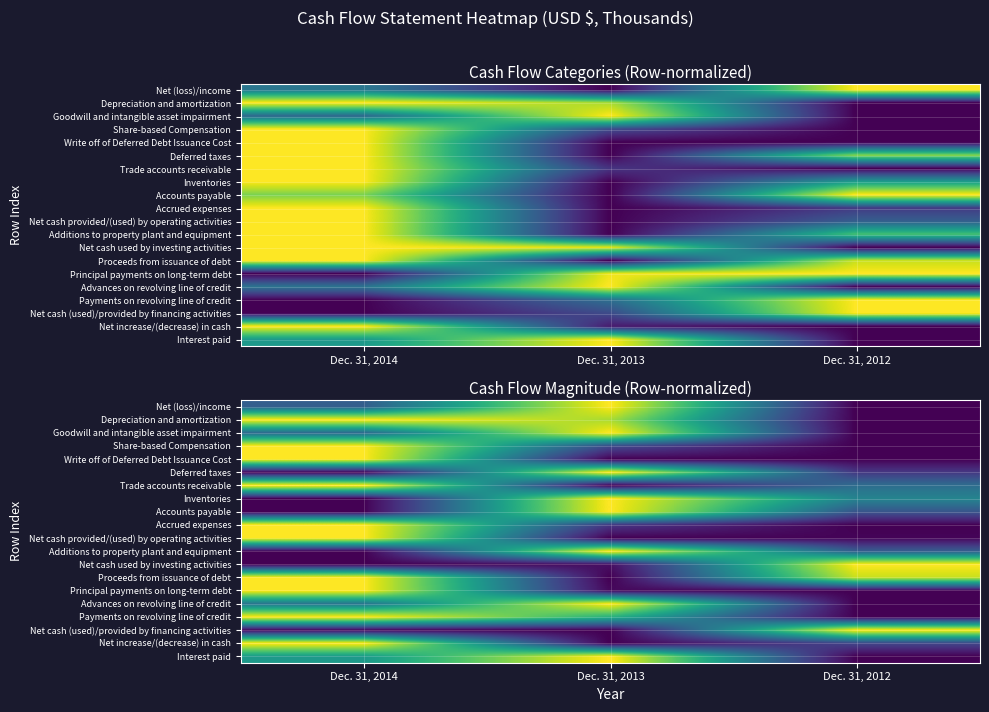

Is it true that Deferred taxes equals 0.3 at Dec. 31, 2013?

False